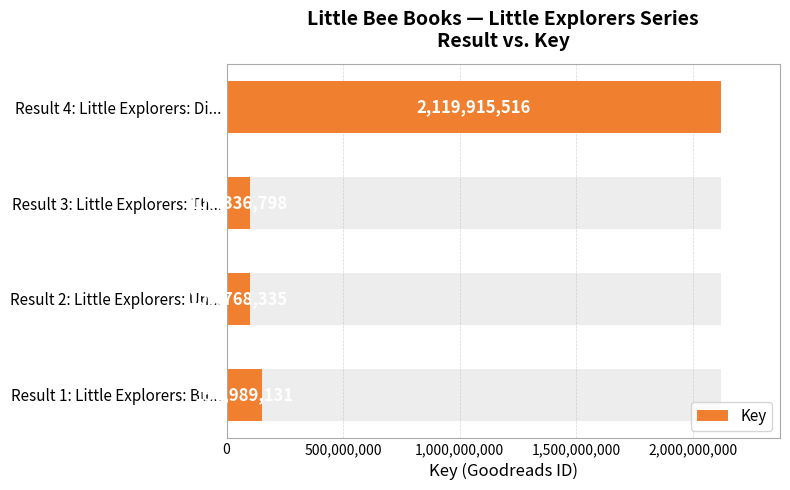

True or false: the data shows 33734403 at Result 2: Little Explorers: Un....

False